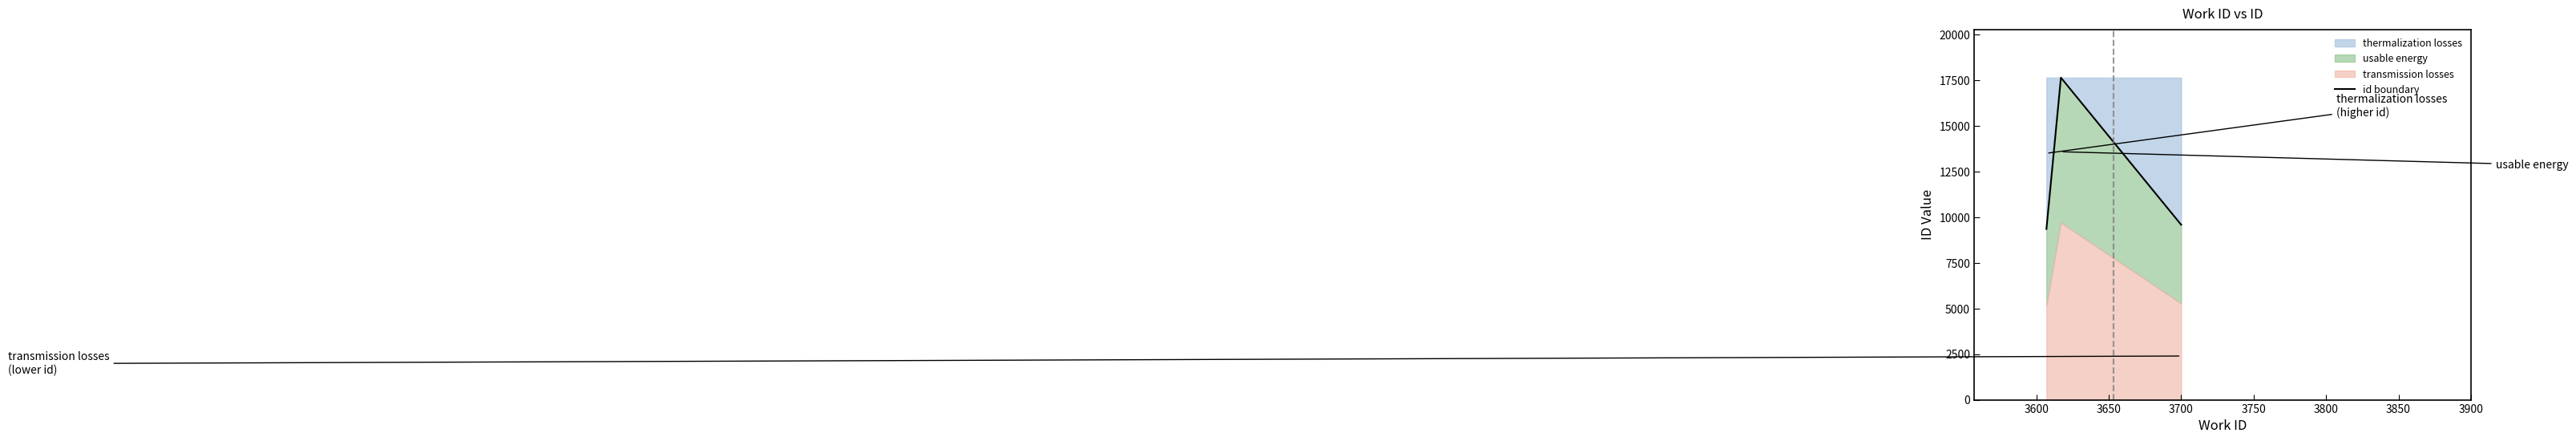

The chart shows a value of 11782 at 3600. True or false?

False